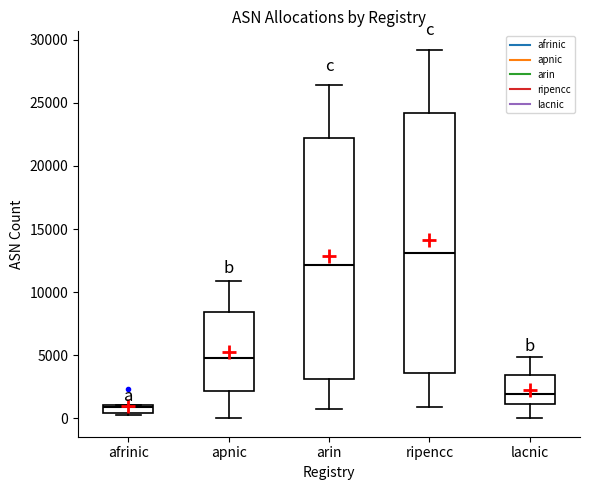

Which box's median line is the highest?

ripencc